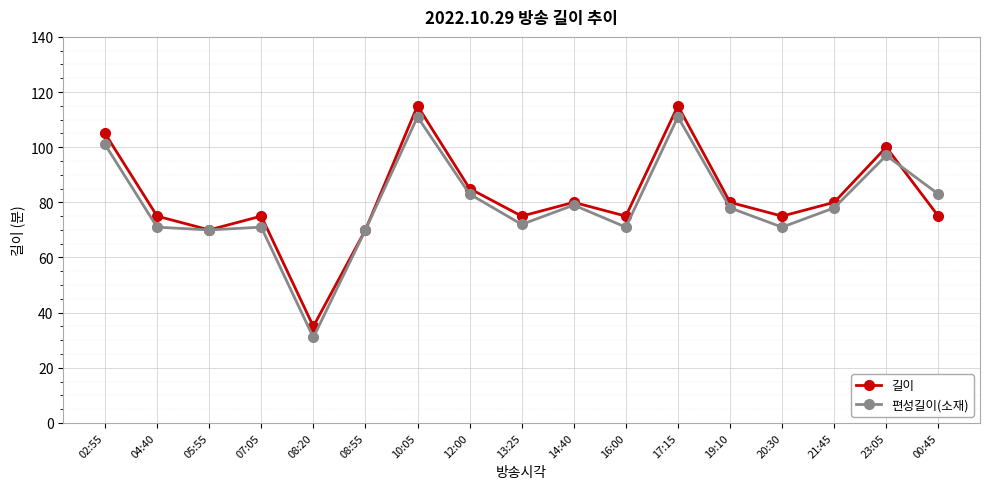

What is the spread (max minus min) of values at 16:00?

4